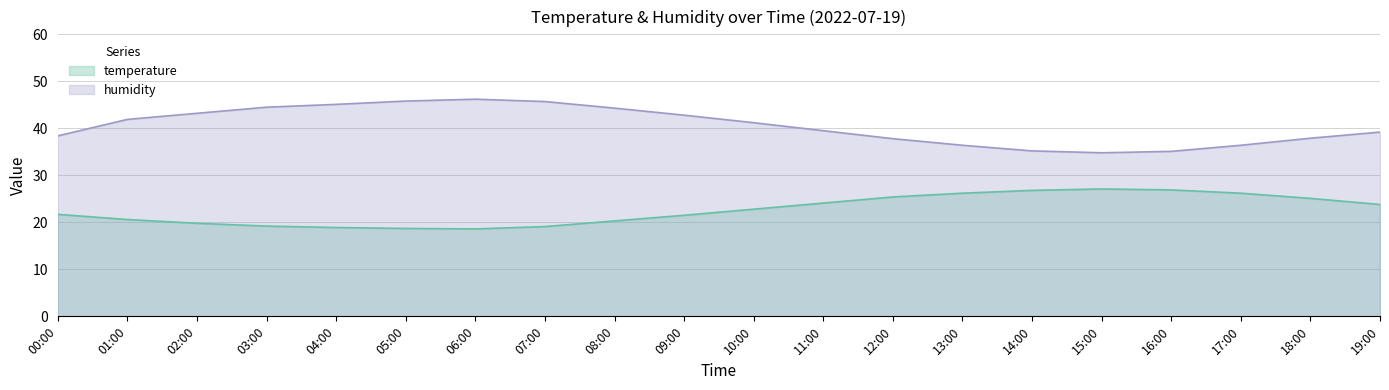

How many values in the humidity series are below 41?

10